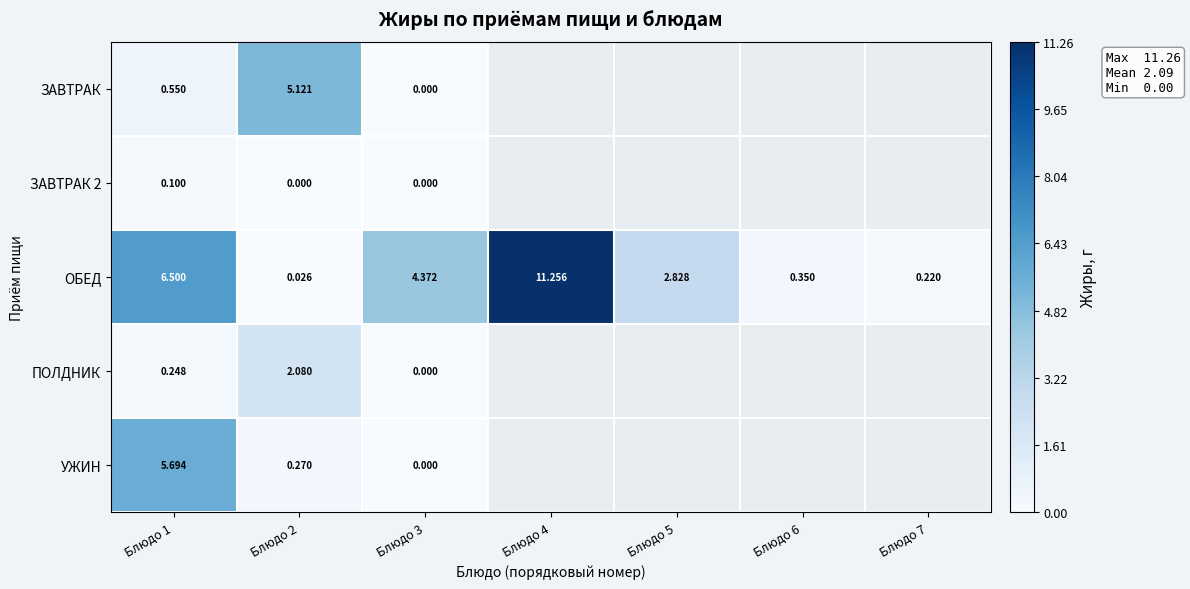

At which label is УЖИН closest to 2?

Блюдо 2